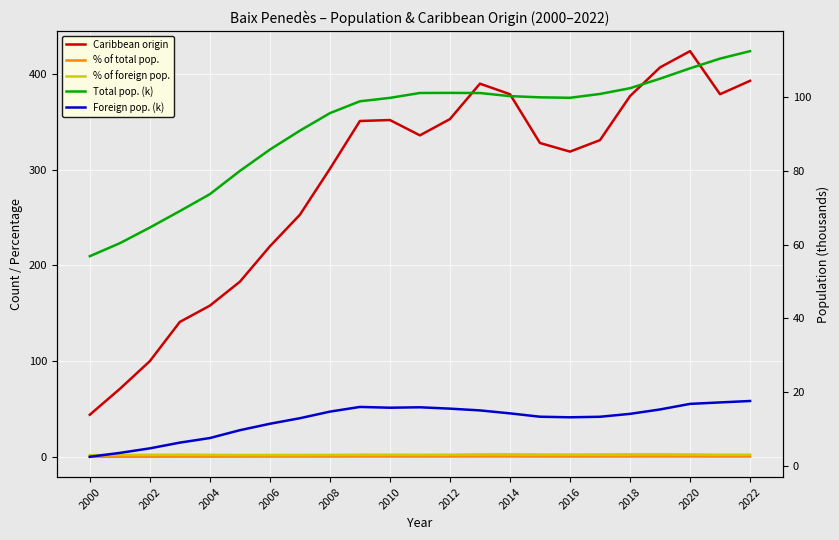

Reading left to right, list all the values displayed in this chart.

Caribbean origin: 44.0	71.0	100.0	141.0	158.0	183.0	220.0	253.0	301.0	351.0	352.0	336.0	353.0	390.0	379.0	328.0	319.0	331.0	377.0	407.0	424.0	379.0	393.0
% of total pop.: 0.1	0.1	0.1	0.2	0.2	0.2	0.3	0.3	0.3	0.4	0.3	0.3	0.3	0.4	0.4	0.3	0.3	0.3	0.4	0.4	0.4	0.3	0.3
% of foreign pop.: 1.8	2.0	2.1	2.2	2.1	1.9	1.9	2.0	2.0	2.2	2.2	2.1	2.3	2.6	2.7	2.5	2.4	2.5	2.7	2.7	2.5	2.2	2.2
Total pop. (k): 56.8	60.4	64.6	69.1	73.7	80.0	85.8	90.9	95.6	98.9	99.8	101.1	101.1	101.1	100.3	99.9	99.8	100.8	102.4	105.0	107.8	110.4	112.5
Foreign pop. (k): 2.4	3.5	4.7	6.3	7.5	9.7	11.4	12.9	14.7	16.0	15.8	15.9	15.5	15.0	14.2	13.3	13.2	13.3	14.1	15.3	16.8	17.2	17.6